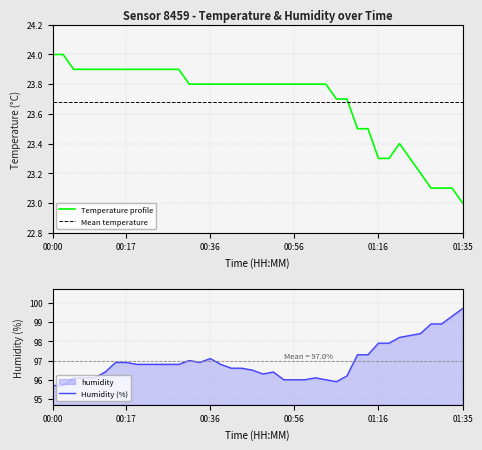

True or false: humidity and temperature cross at least once.

False